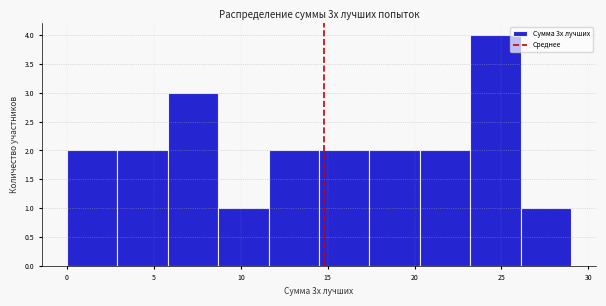

Over which range of the x-axis is the bar tallest?

23.2 to 26.1